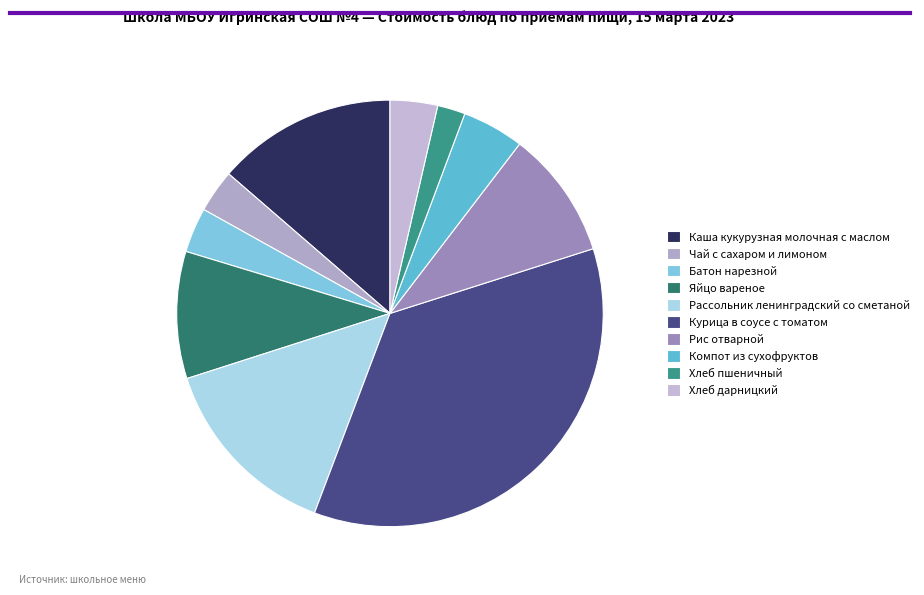

Between Каша кукурузная молочная с маслом and Чай с сахаром и лимоном, which is larger?

Каша кукурузная молочная с маслом